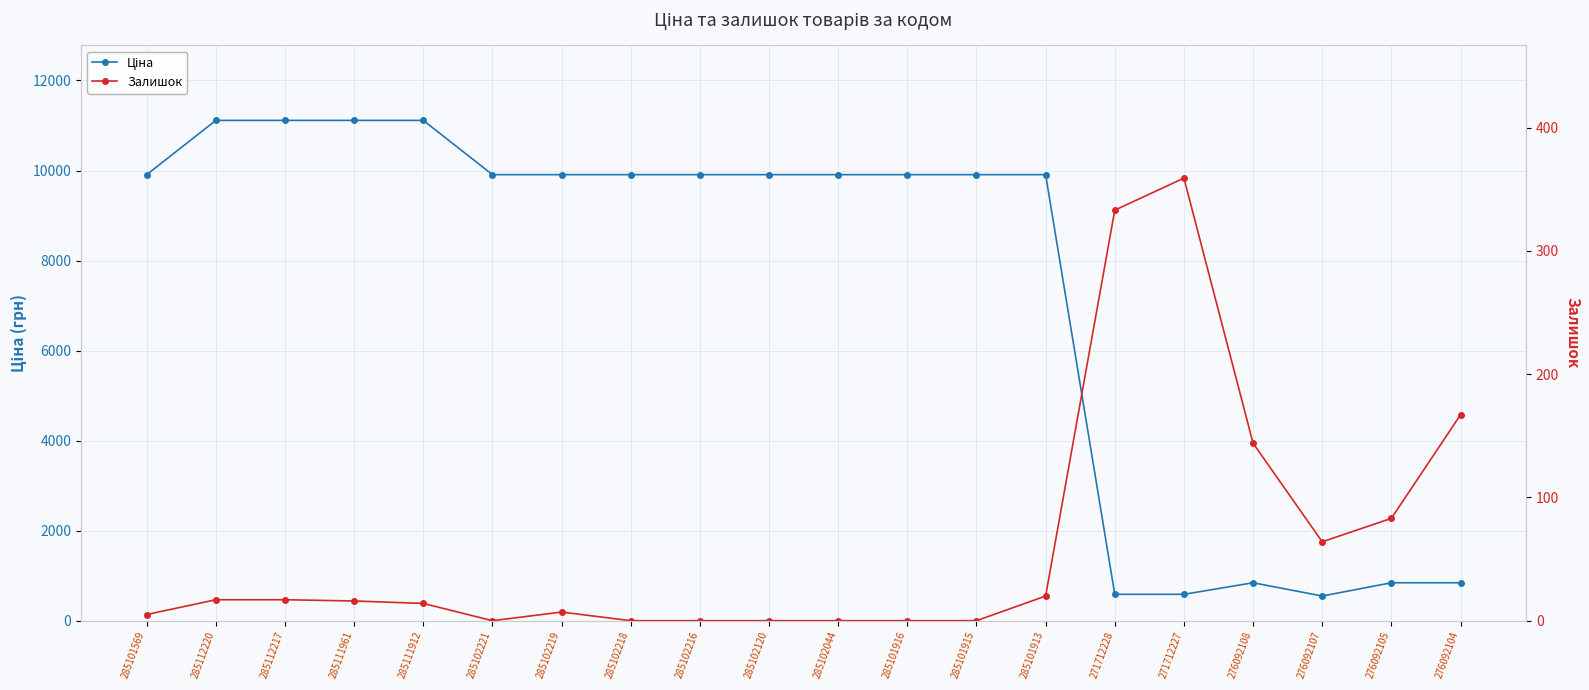

How many lines are shown in the chart?

2